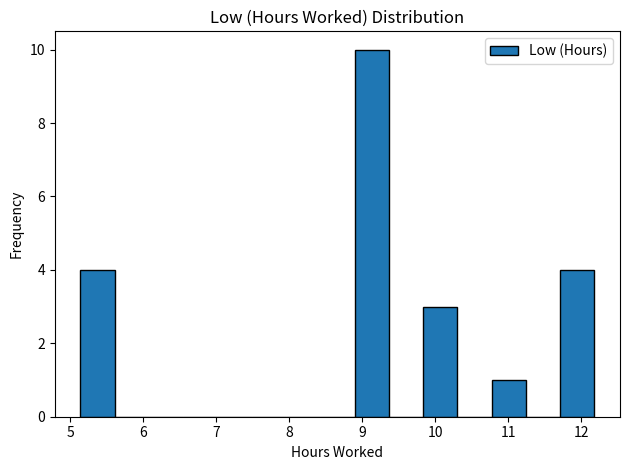

Reading left to right, transcribe this chart: for each bar, give the range it covers on the x-axis and its height. Neither the bar edges nor the heights are printed on the chart, so give them approximately, as read against the axes.

5.1 to 5.6: 4
5.6 to 6.1: 0
6.1 to 6.5: 0
6.5 to 7.0: 0
7.0 to 7.5: 0
7.5 to 8.0: 0
8.0 to 8.4: 0
8.4 to 8.9: 0
8.9 to 9.4: 10
9.4 to 9.8: 0
9.8 to 10.3: 3
10.3 to 10.8: 0
10.8 to 11.2: 1
11.2 to 11.7: 0
11.7 to 12.2: 4